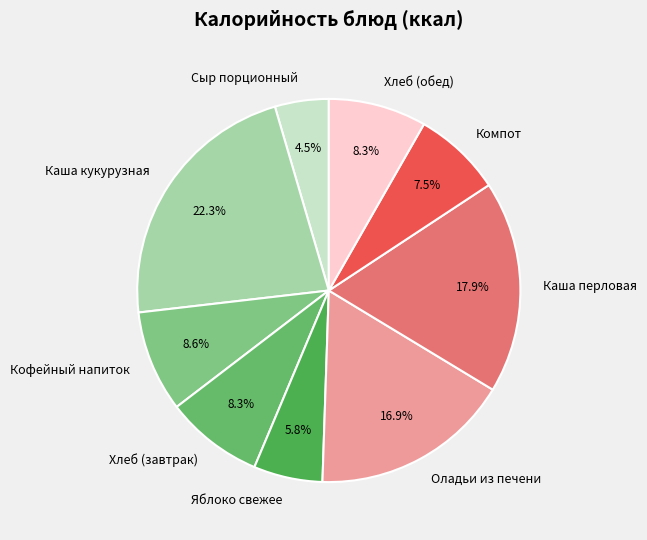

What is the ratio of the value at Сыр порционный to the value at Хлеб (обед)?

0.5